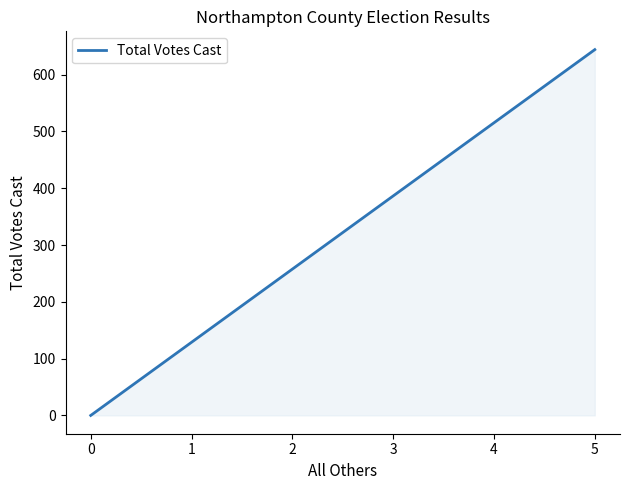

How many lines are shown in the chart?

1